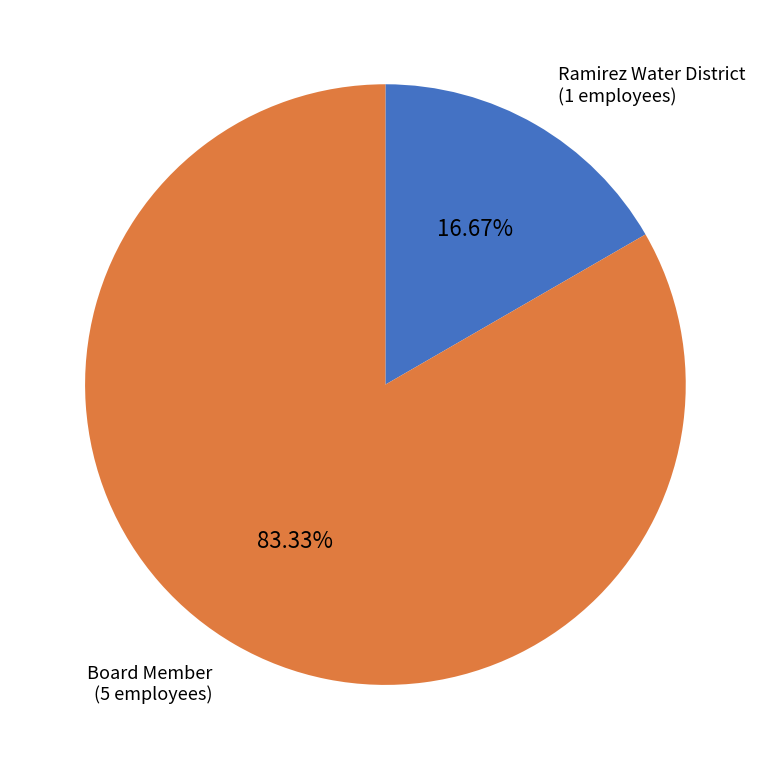

How much of the chart is everything except Board Member?

16.7%